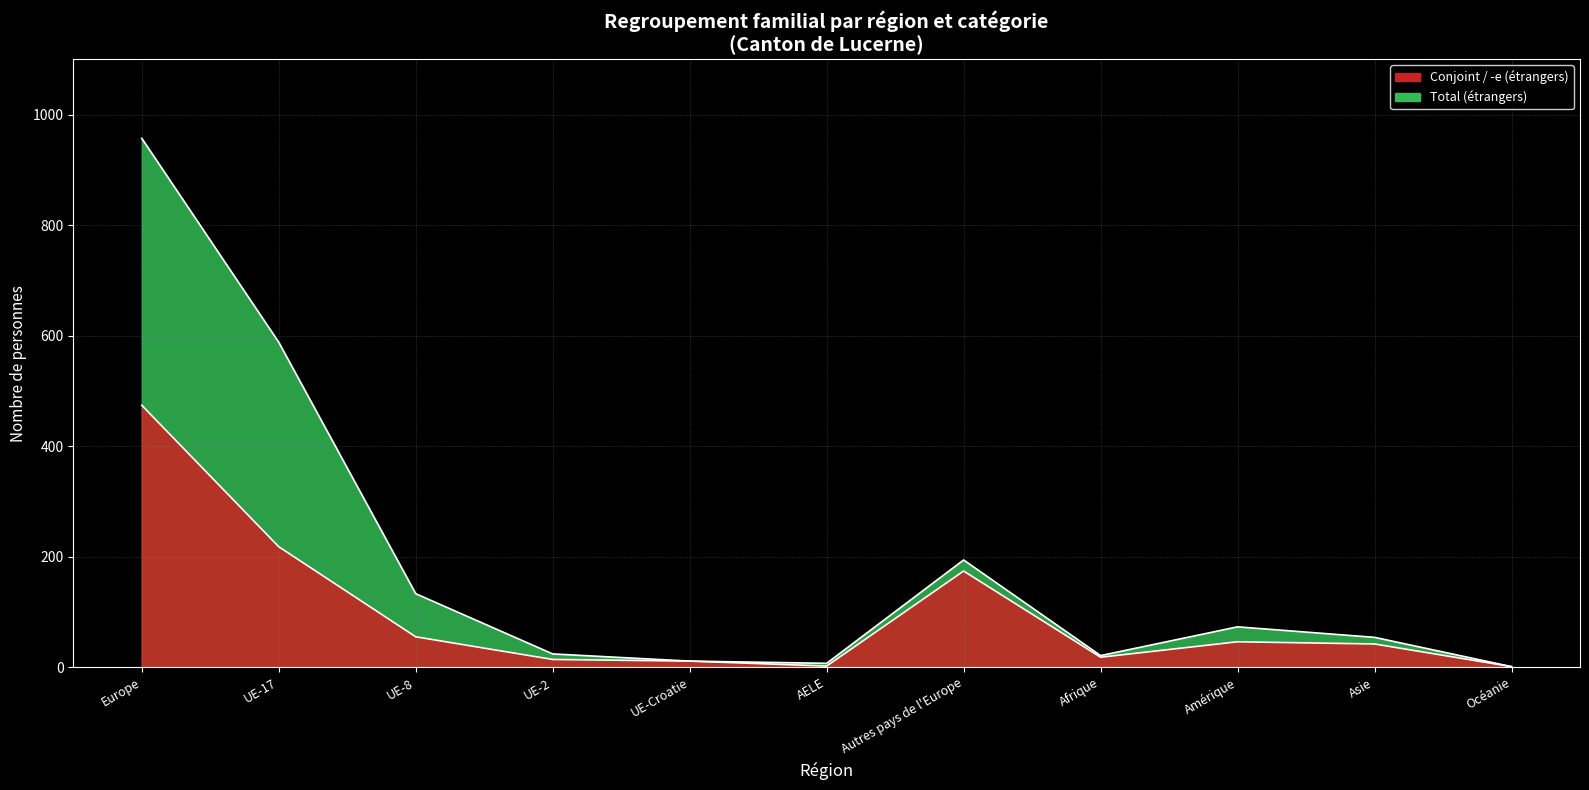

What is the difference between the highest and lowest values at Amérique?

27